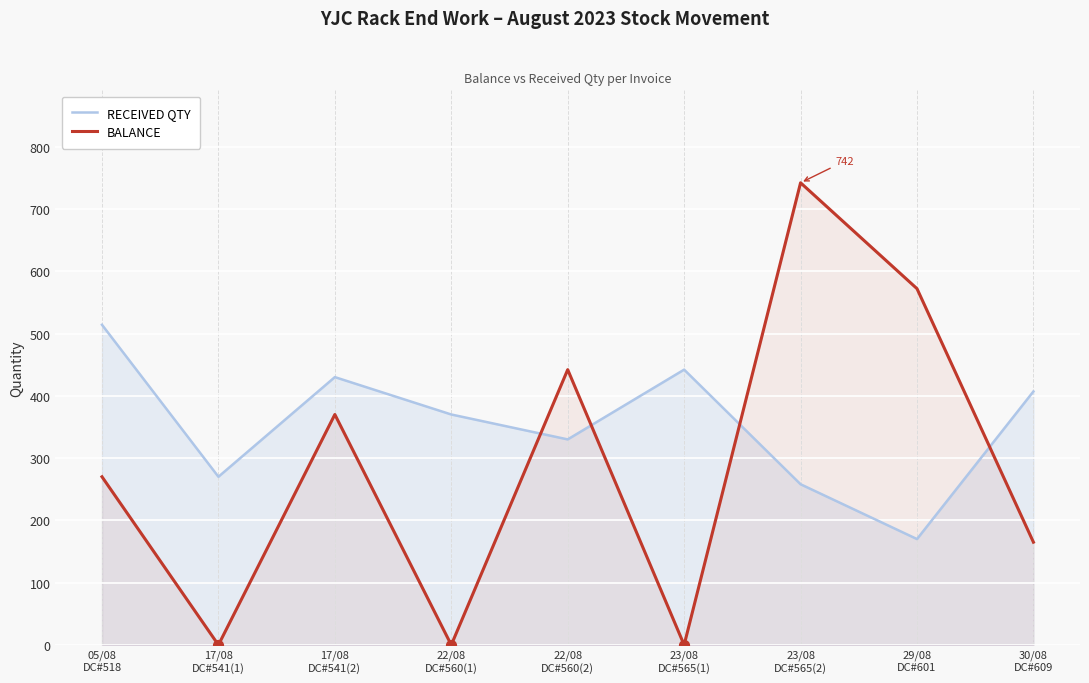

Which series reaches the minimum Y coordinate?

BALANCE